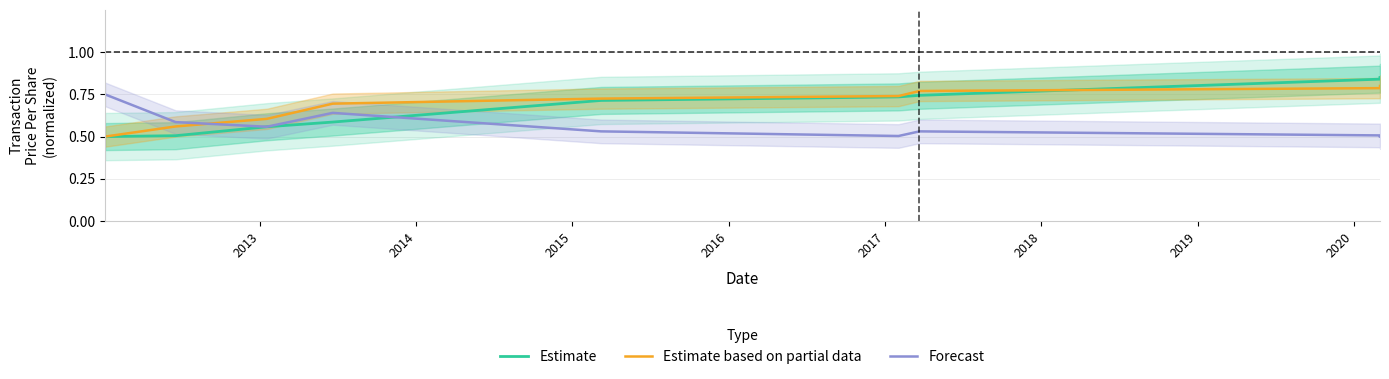

At 2019, list the series in order from largest to smallest.

Estimate, Estimate based on partial data, Forecast